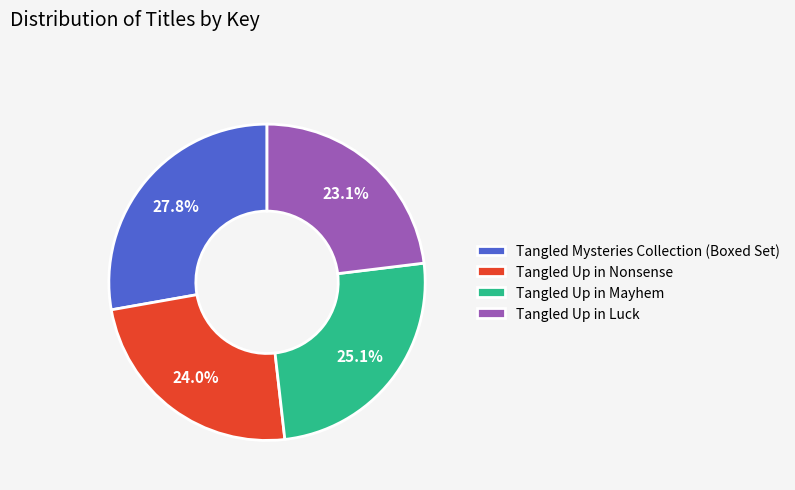

What is the smallest slice in the pie chart?

Tangled Up in Luck